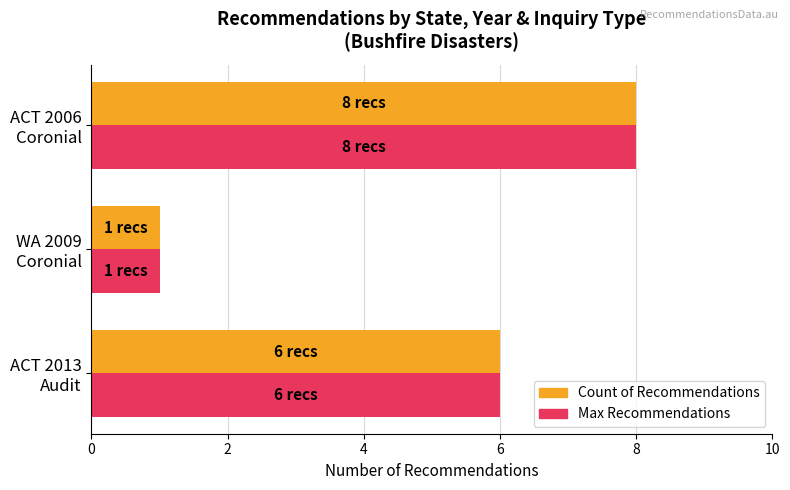

What is the greatest value displayed?

8